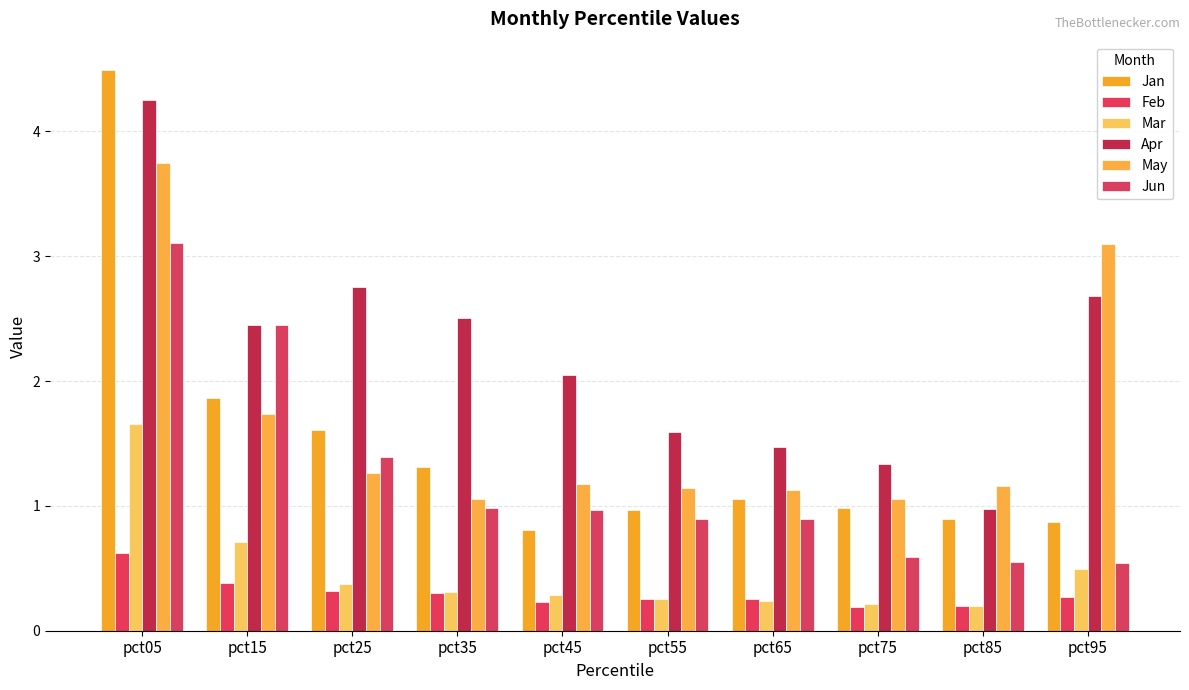

At how many categories does at least one series exceed 2?

6